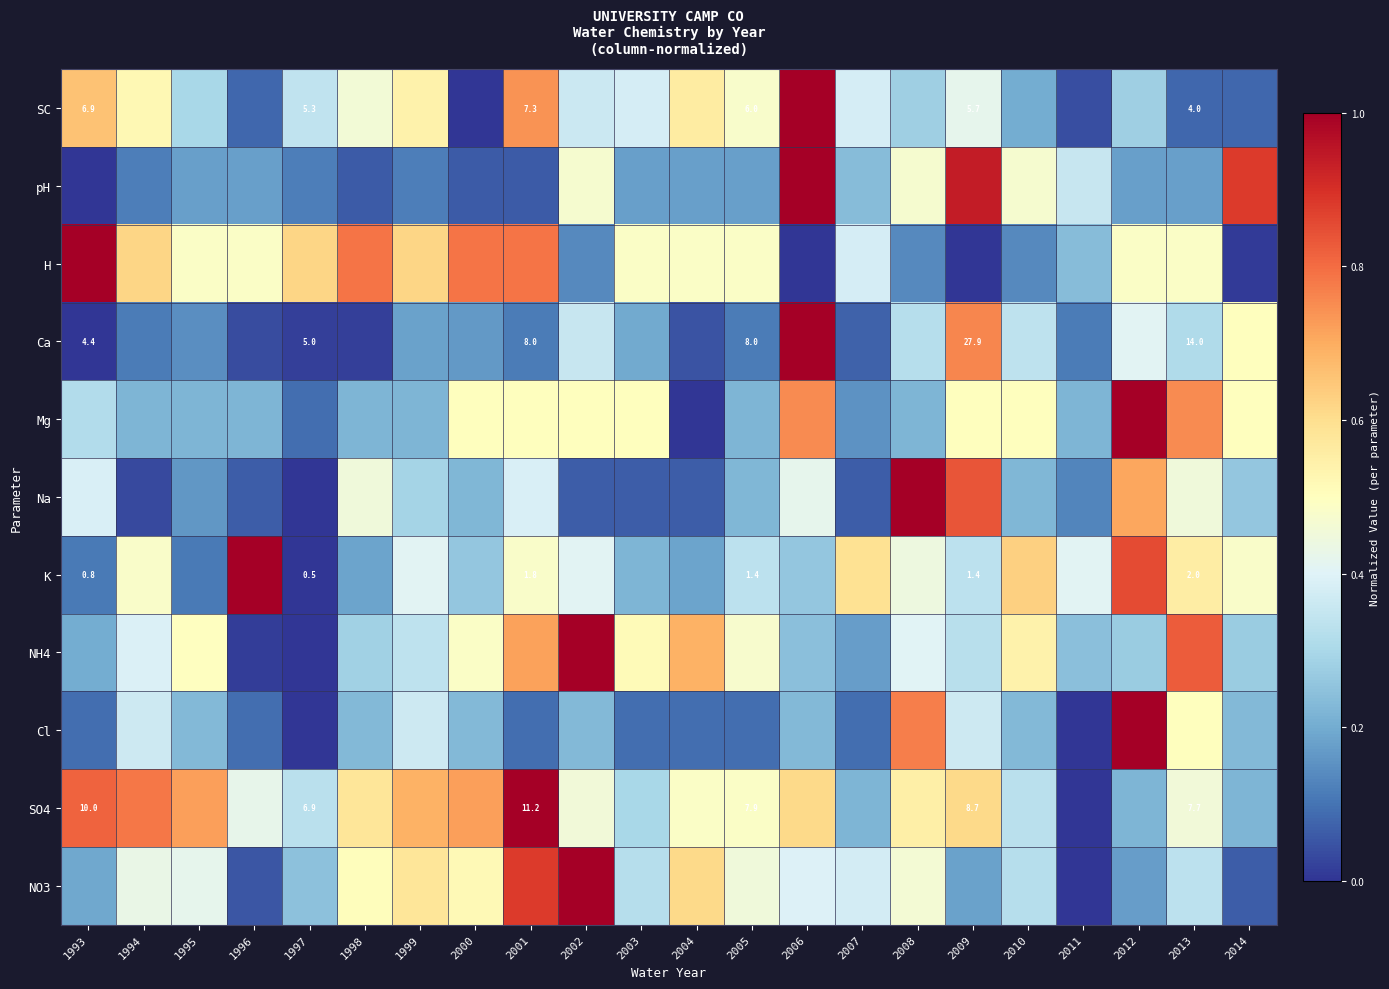

How many values in the Mg series exceed 0?

21